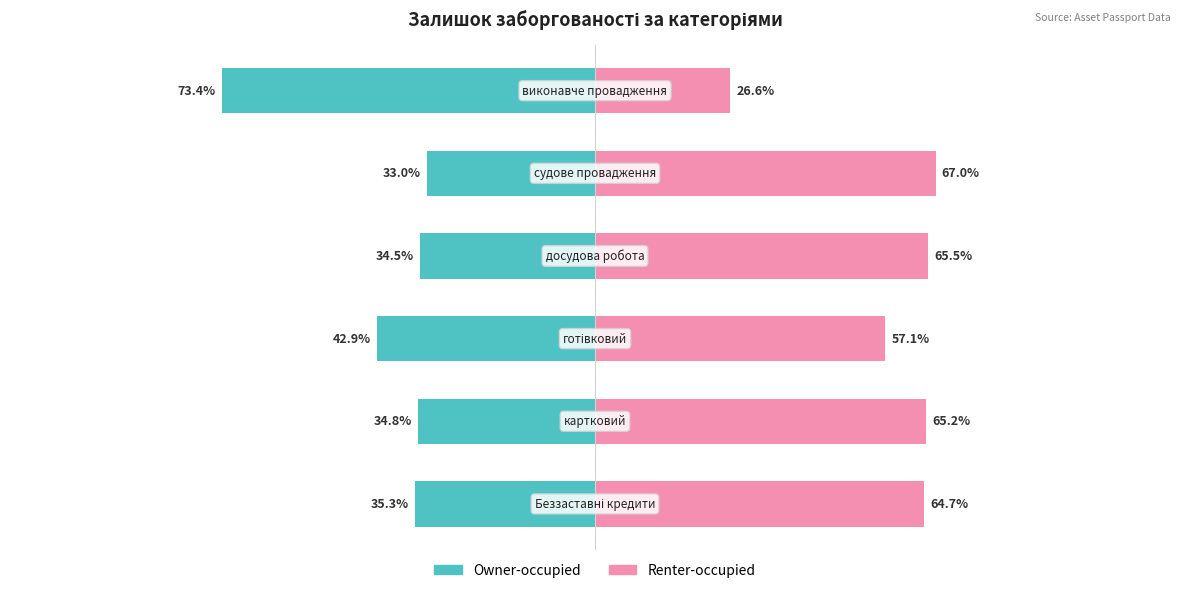

True or false: Owner-occupied has a value of -42.9 at 2.

True